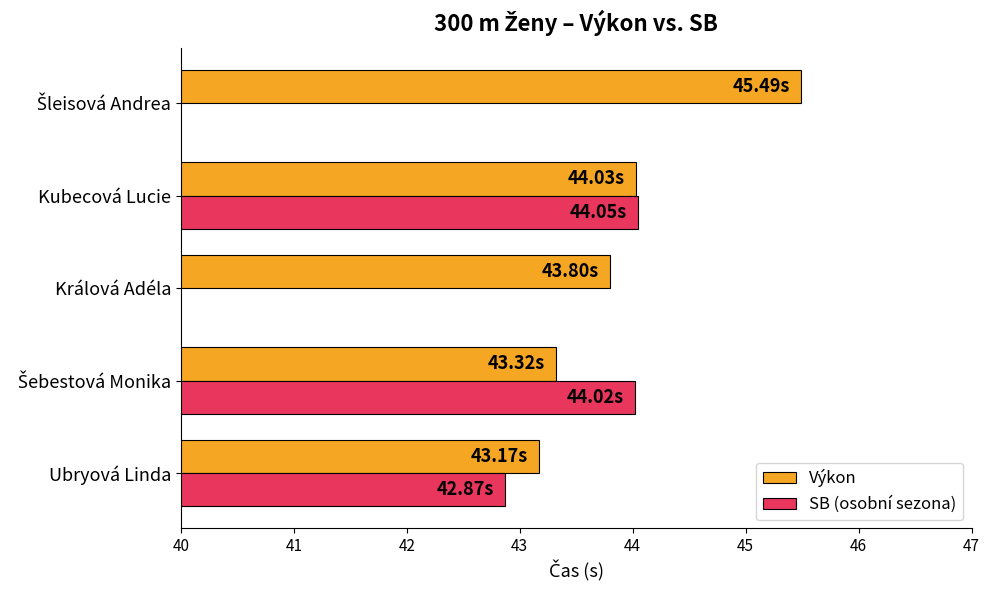

What is the value of the SB (osobní sezona) bar at the 1st from the left?

42.9